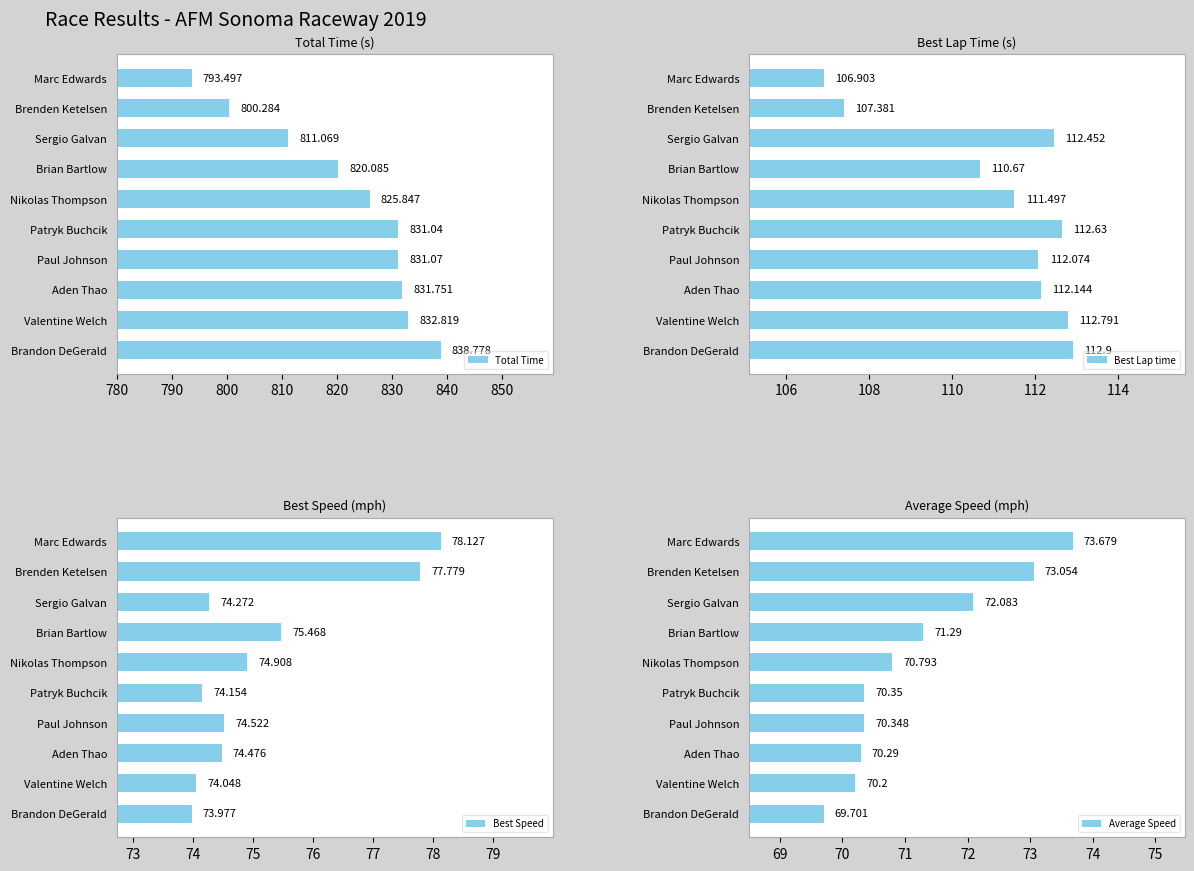

List the labels in order of Total Time value, largest first.

Brandon DeGerald, Valentine Welch, Aden Thao, Paul Johnson, Patryk Buchcik, Nikolas Thompson, Brian Bartlow, Sergio Galvan, Brenden Ketelsen, Marc Edwards